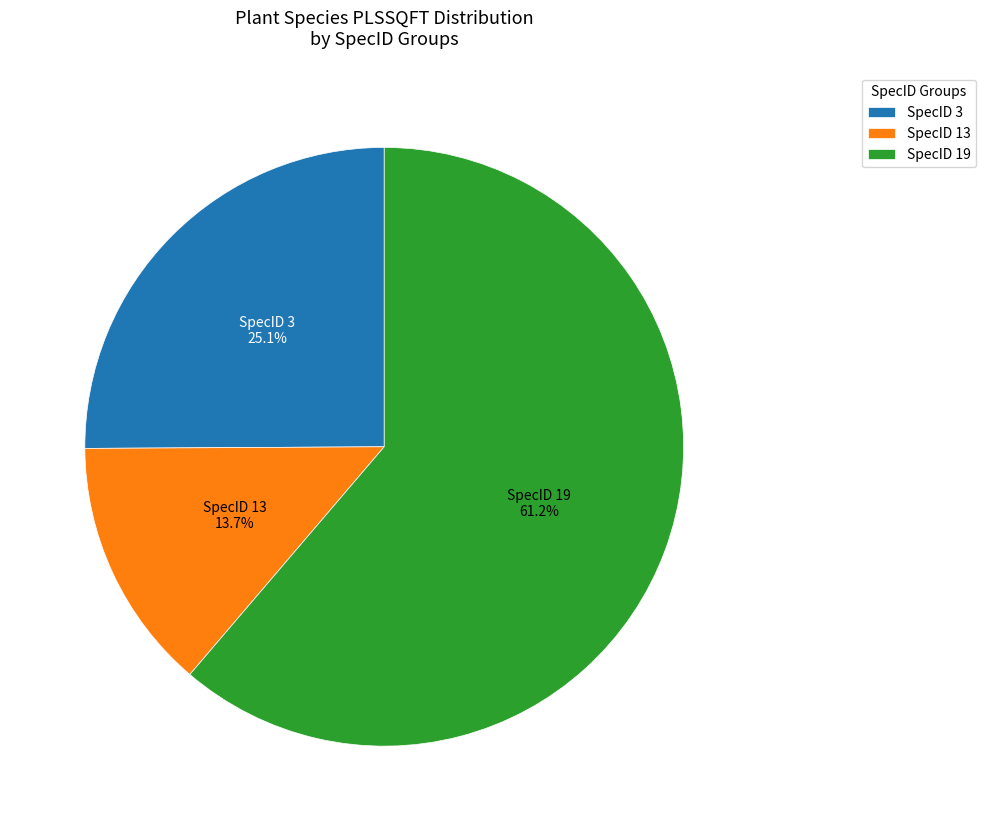

Rank the categories by value from highest to lowest.

SpecID 19, SpecID 3, SpecID 13